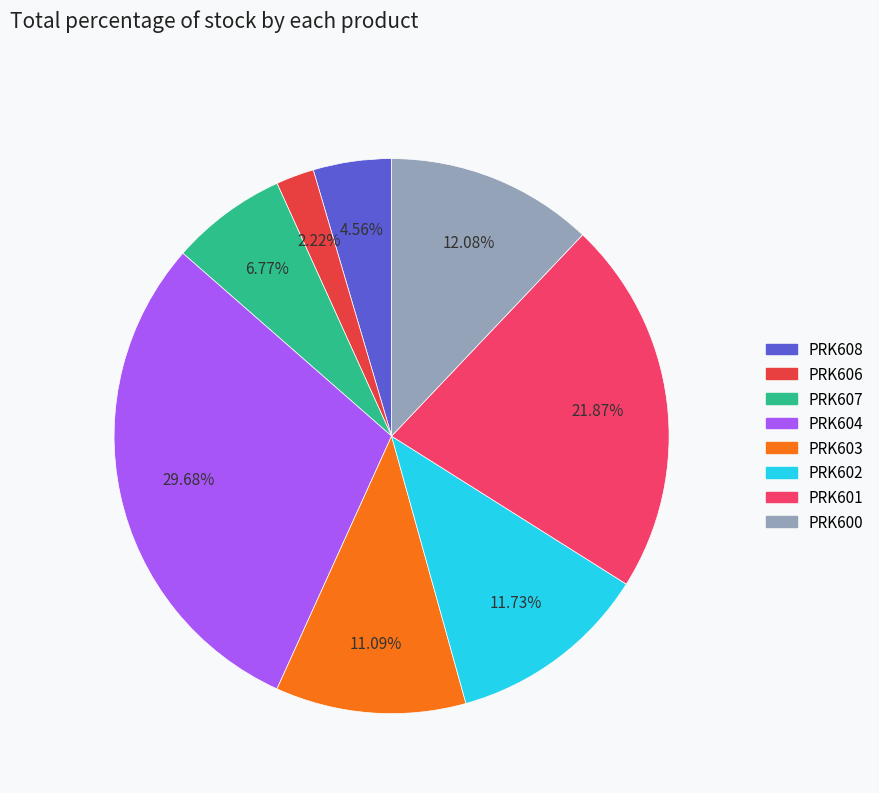

Is it true that PRK604 is 39% of the pie?

False